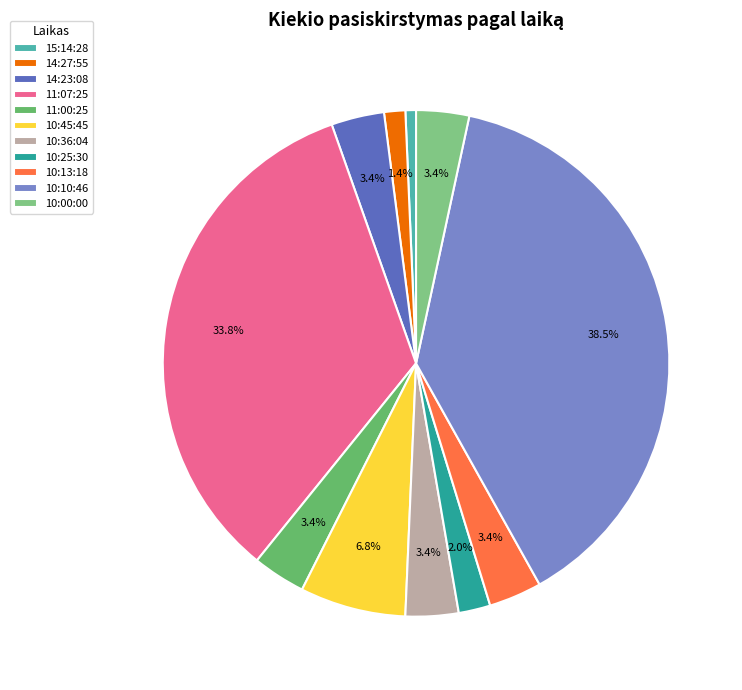

The 11:00:25 slice represents 1% of the pie. True or false?

False